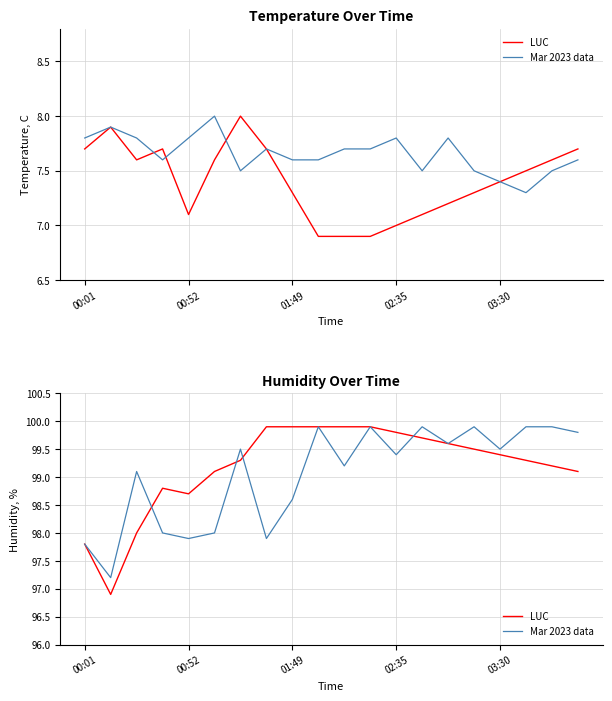

List the series in order of their overall mean, lowest first.

Mar 2023 data, LUC